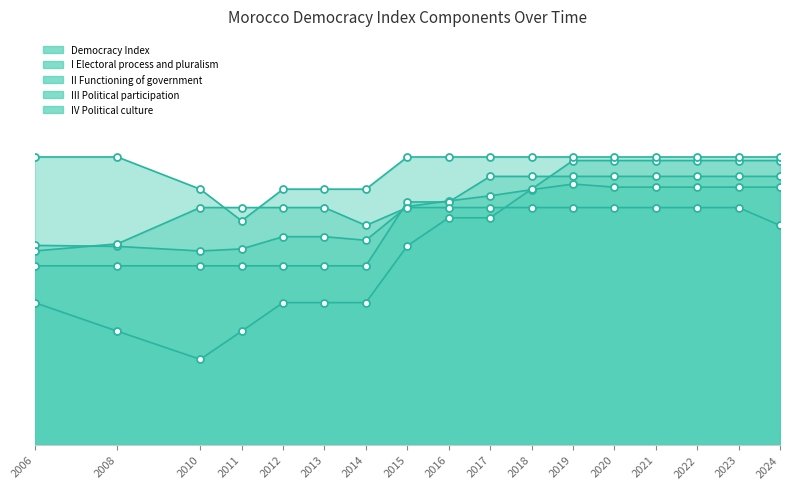

Reading left to right, transcribe all the data shown in this chart.

Democracy Index: 2006=3.9	2008=3.9	2010=3.8	2011=3.8	2012=4.1	2013=4.1	2014=4.0	2015=4.7	2016=4.8	2017=4.9	2018=5.0	2019=5.1	2020=5.0	2021=5.0	2022=5.0	2023=5.0	2024=5.0
I Electoral process and pluralism: 2006=3.5	2008=3.5	2010=3.5	2011=3.5	2012=3.5	2013=3.5	2014=3.5	2015=4.8	2016=4.8	2017=5.2	2018=5.2	2019=5.2	2020=5.2	2021=5.2	2022=5.2	2023=5.2	2024=5.2
II Functioning of government: 2006=3.8	2008=3.9	2010=4.6	2011=4.6	2012=4.6	2013=4.6	2014=4.3	2015=4.6	2016=4.6	2017=4.6	2018=4.6	2019=4.6	2020=4.6	2021=4.6	2022=4.6	2023=4.6	2024=4.3
III Political participation: 2006=2.8	2008=2.2	2010=1.7	2011=2.2	2012=2.8	2013=2.8	2014=2.8	2015=3.9	2016=4.4	2017=4.4	2018=5.0	2019=5.6	2020=5.6	2021=5.6	2022=5.6	2023=5.6	2024=5.6
IV Political culture: 2006=5.6	2008=5.6	2010=5.0	2011=4.4	2012=5.0	2013=5.0	2014=5.0	2015=5.6	2016=5.6	2017=5.6	2018=5.6	2019=5.6	2020=5.6	2021=5.6	2022=5.6	2023=5.6	2024=5.6